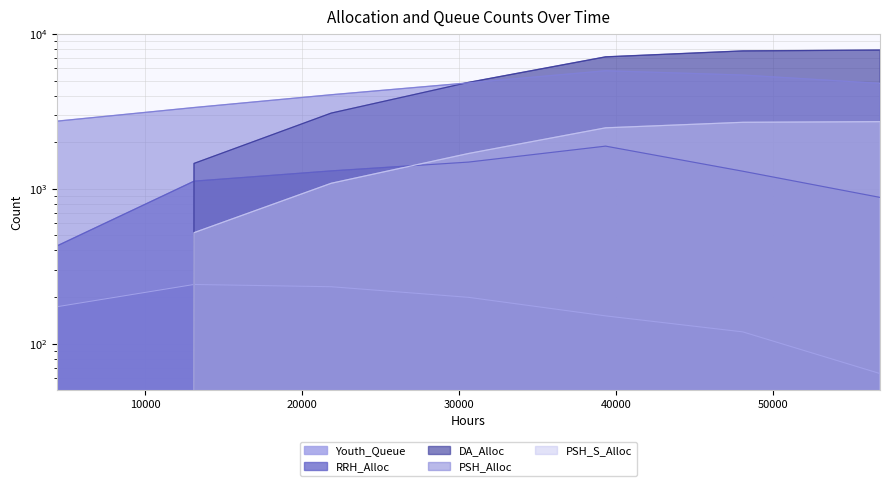

Which has a higher value, 13104 or 39312?

13104